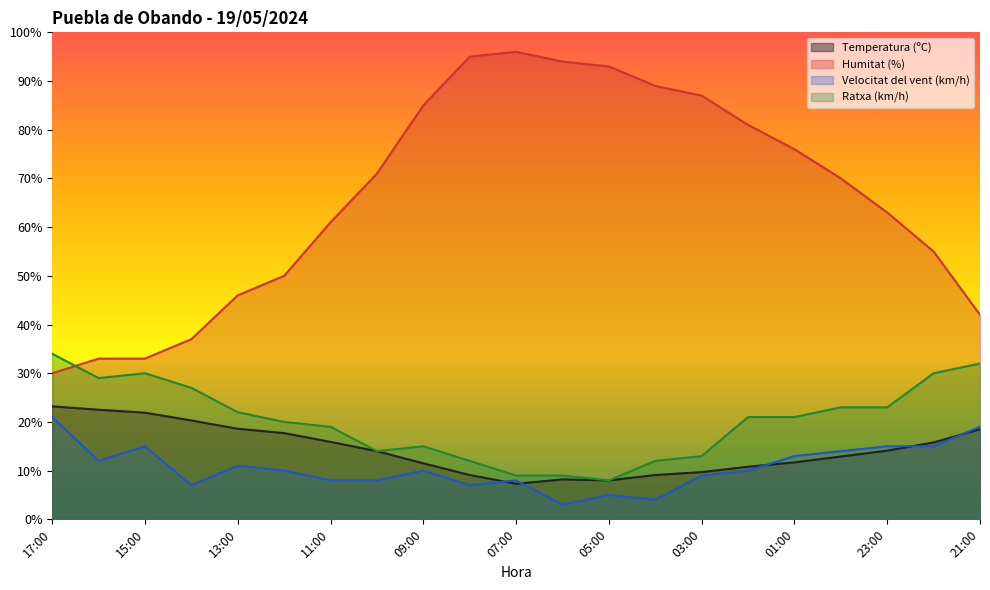

At which label is Humitat (%) closest to 63?

23:00